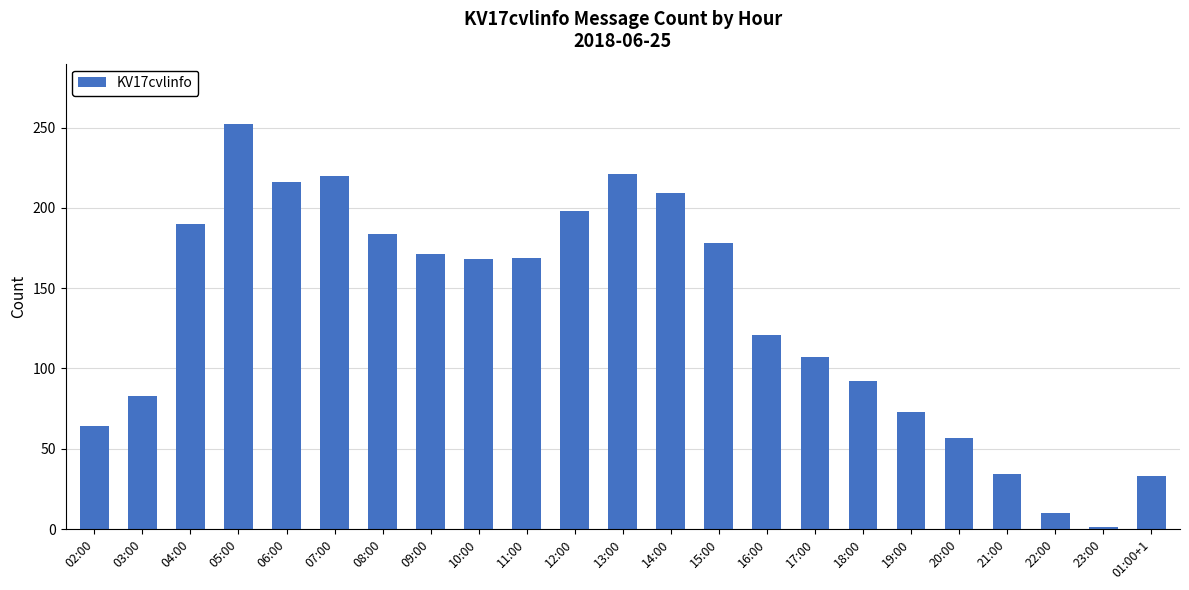

What is the sum of all values?

3051